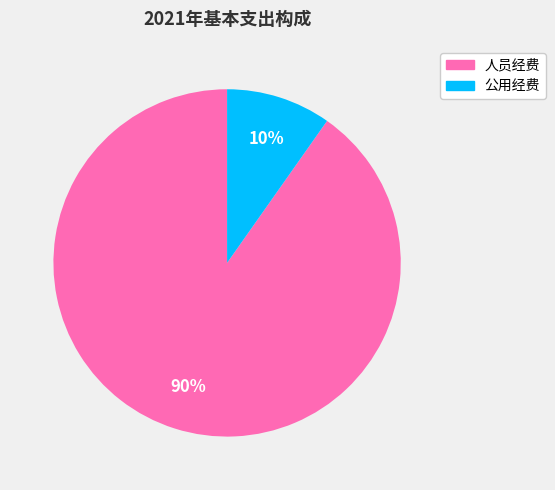

What percentage is the 公用经费 slice, to the nearest percent?

10%